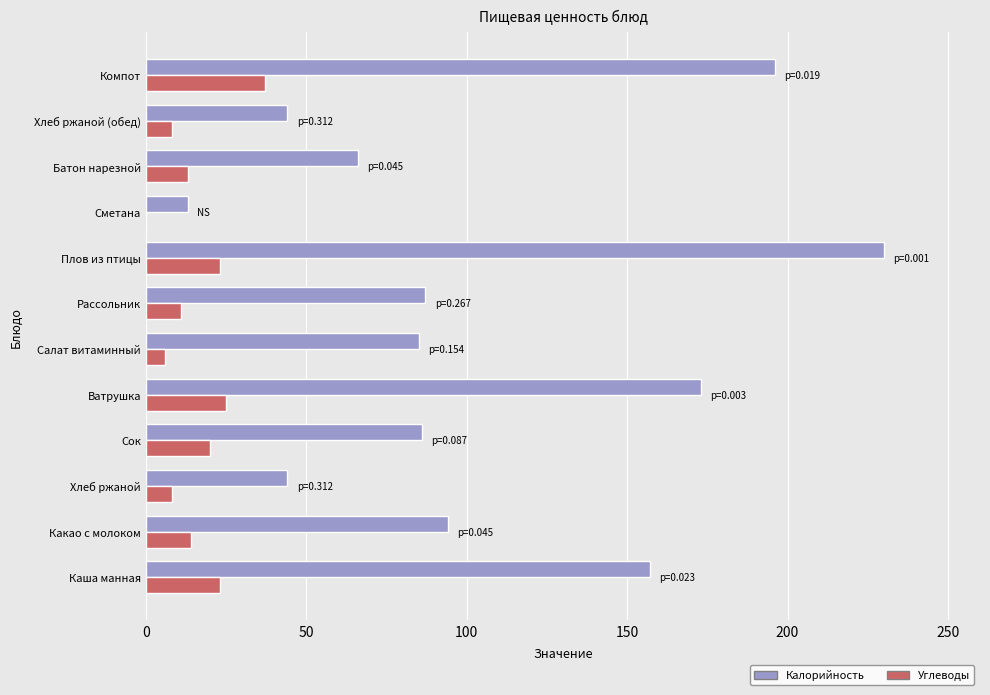

What is the greatest value displayed?

230